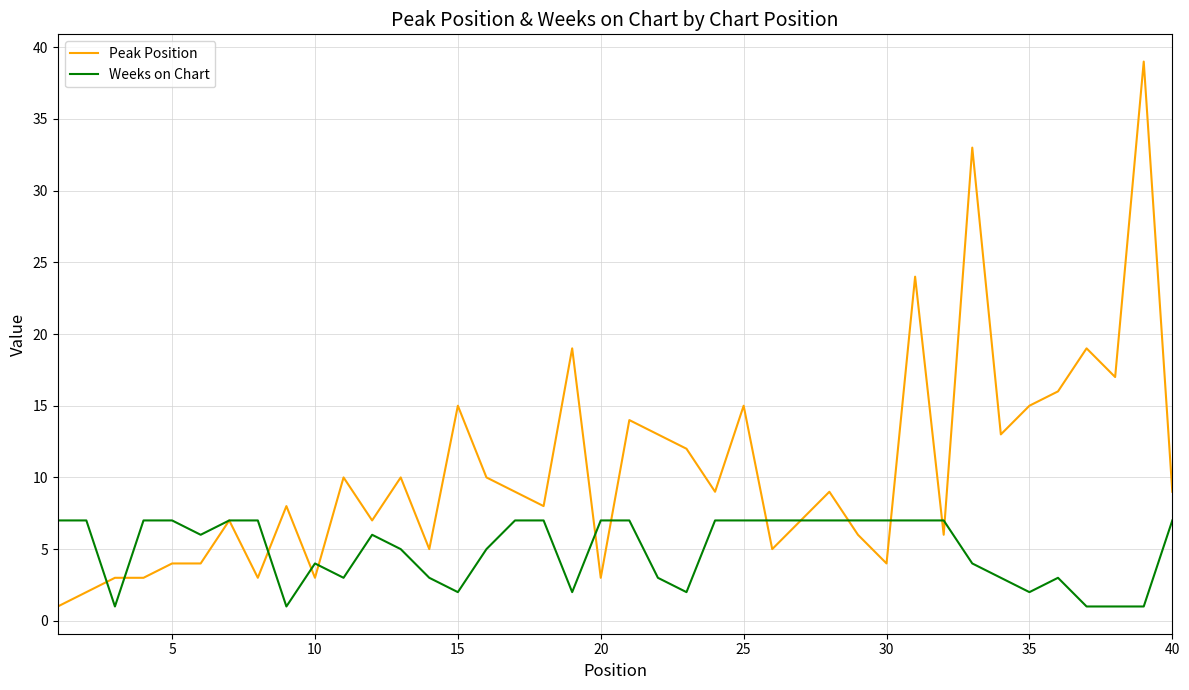

What is the maximum value shown in the chart?

39